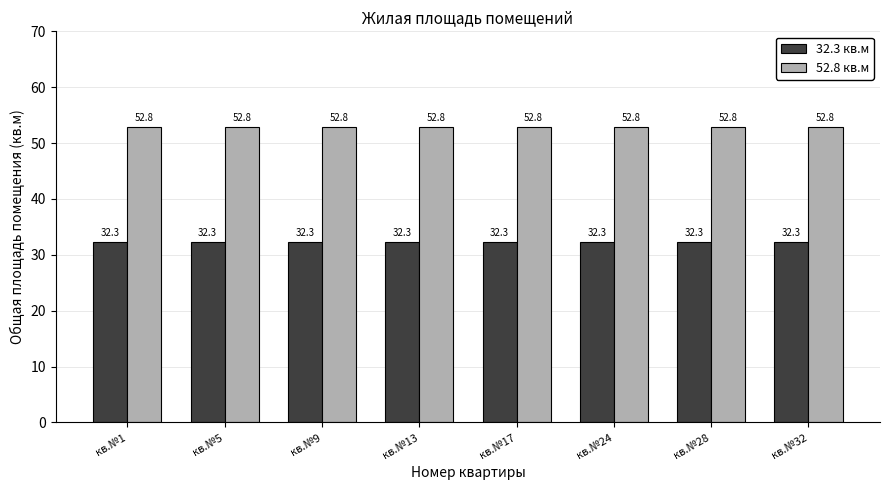

What is the spread (max minus min) of values at кв.№1?

20.5